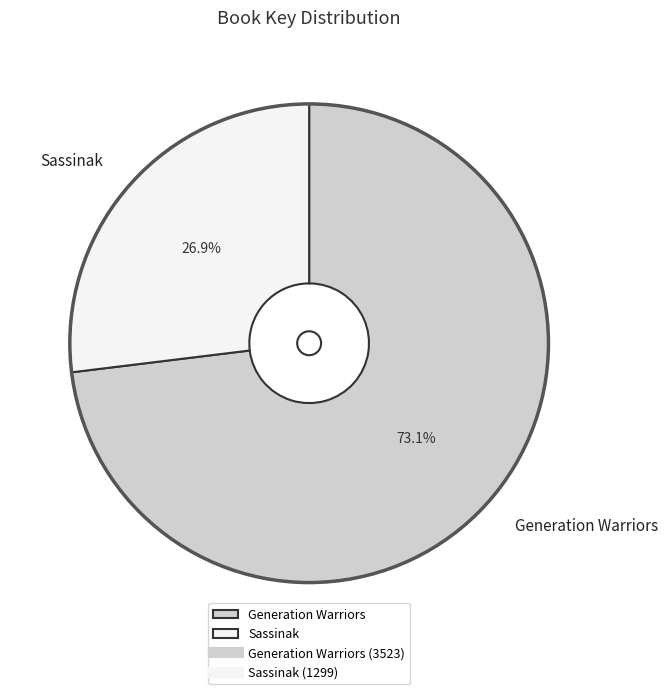

Which category has the biggest portion of the pie?

Generation Warriors